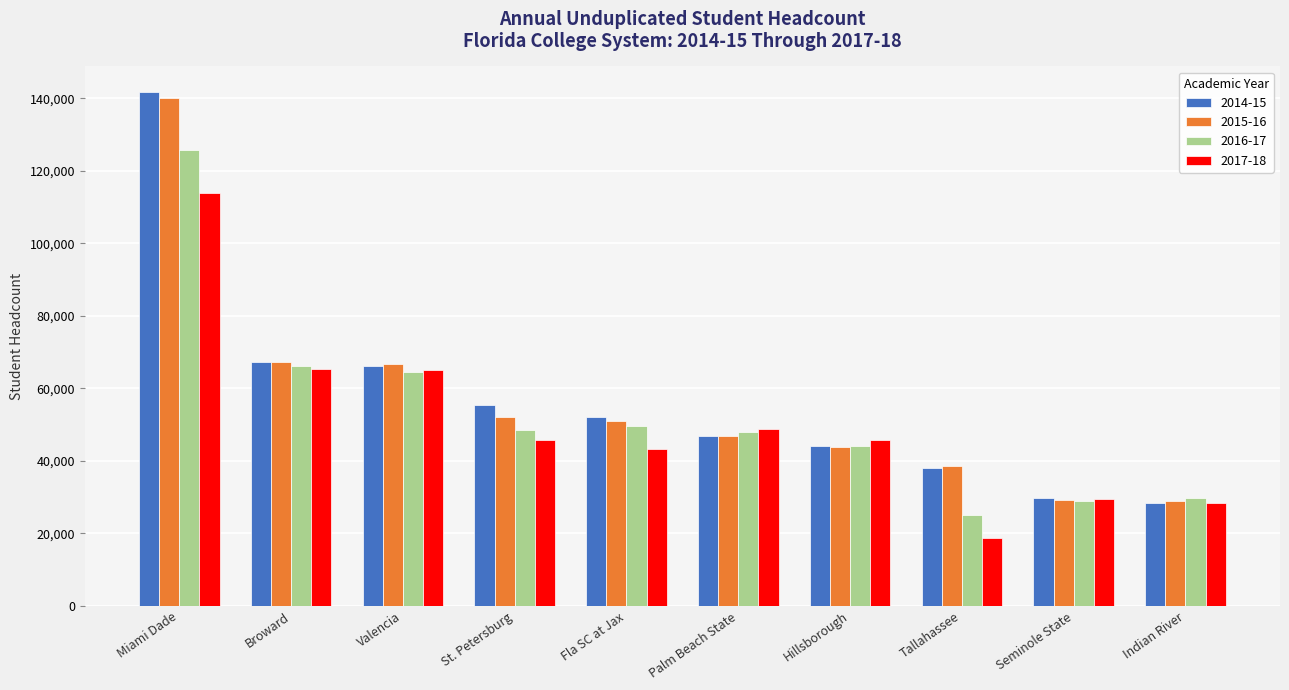

List the series in order of their peak value, highest first.

2014-15, 2015-16, 2016-17, 2017-18